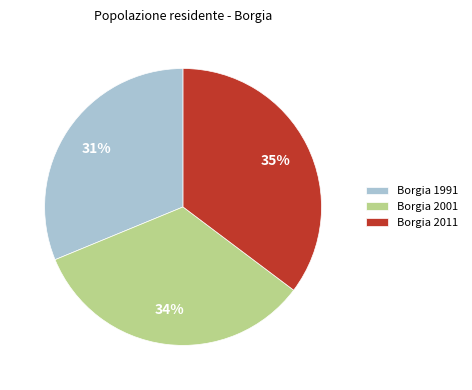

To the nearest percent, what is the average slice percentage?

33%